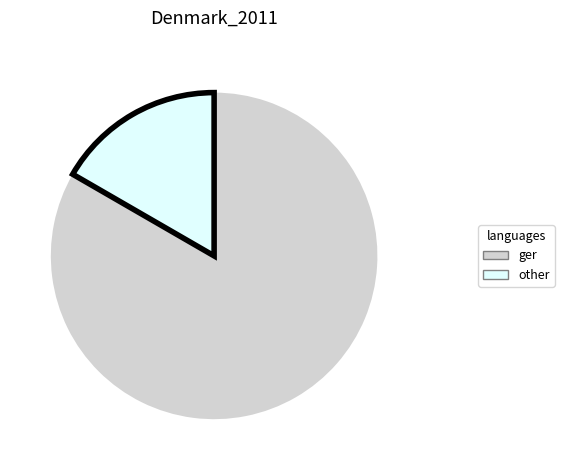

Between other and ger, which is larger?

ger